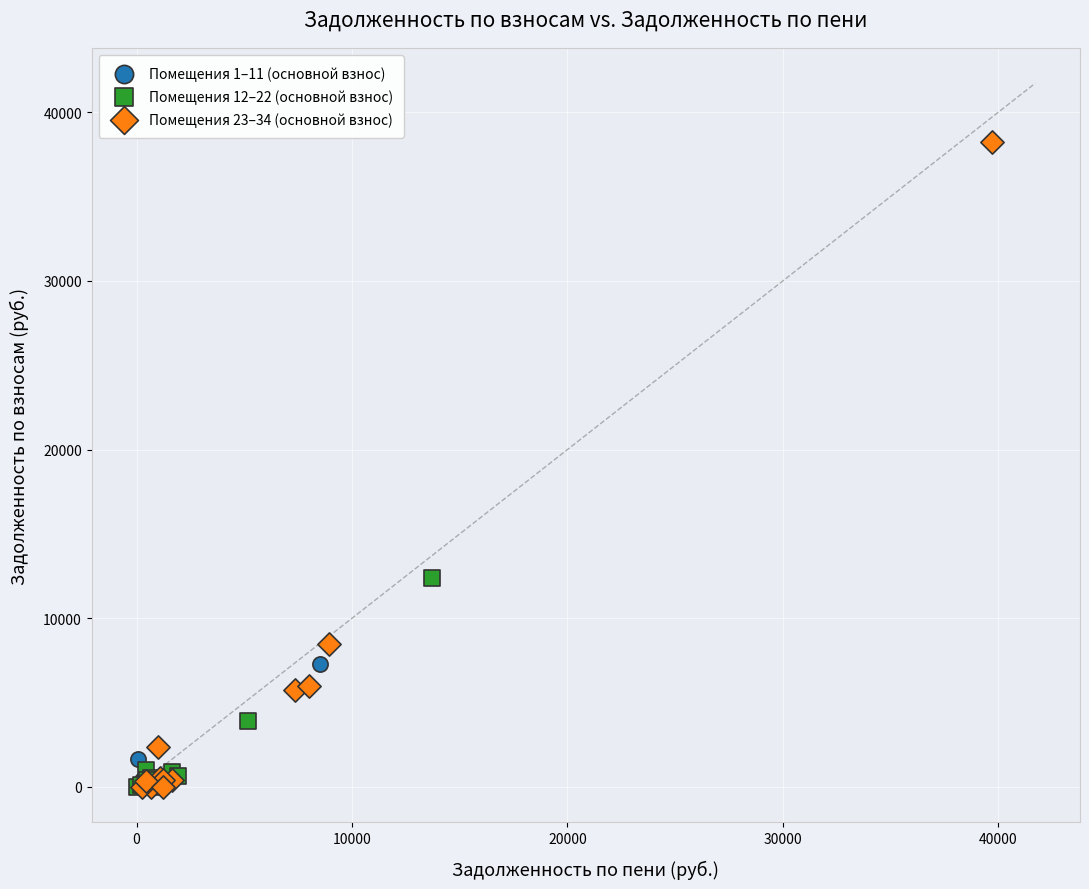

Which series has the largest Y range (max minus min)?

Помещения 23–34 (основной взнос)